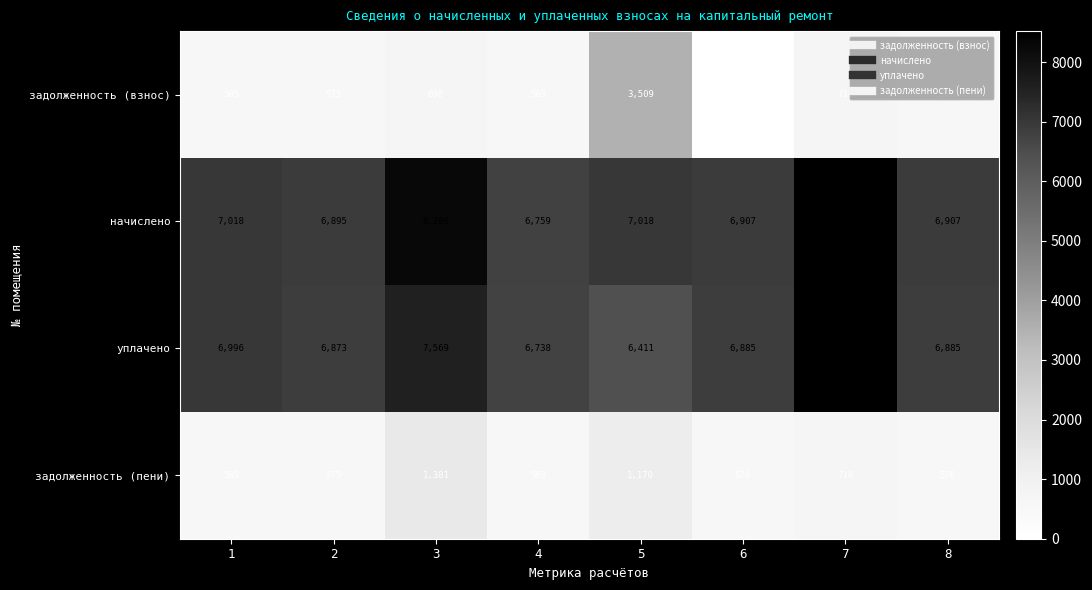

How many series are shown in this chart?

4